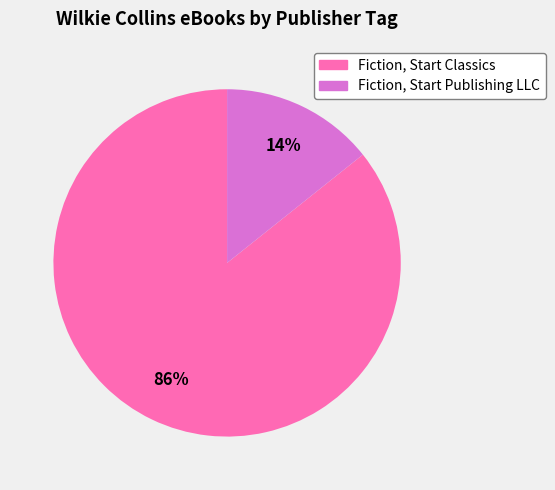

Which slice represents more than half of the pie?

Fiction, Start Classics